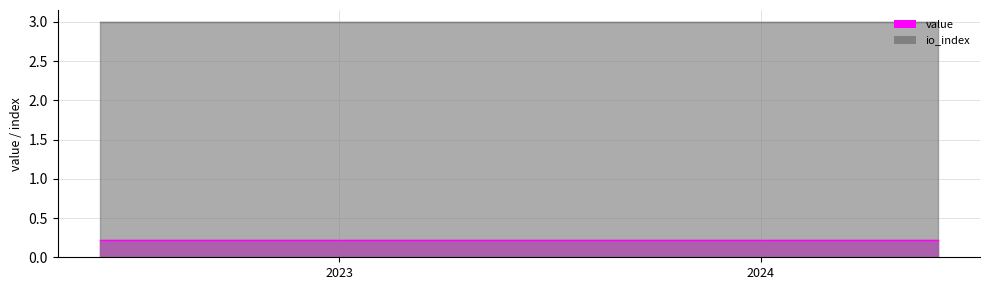

What is the spread (max minus min) of values at 3?

2.8